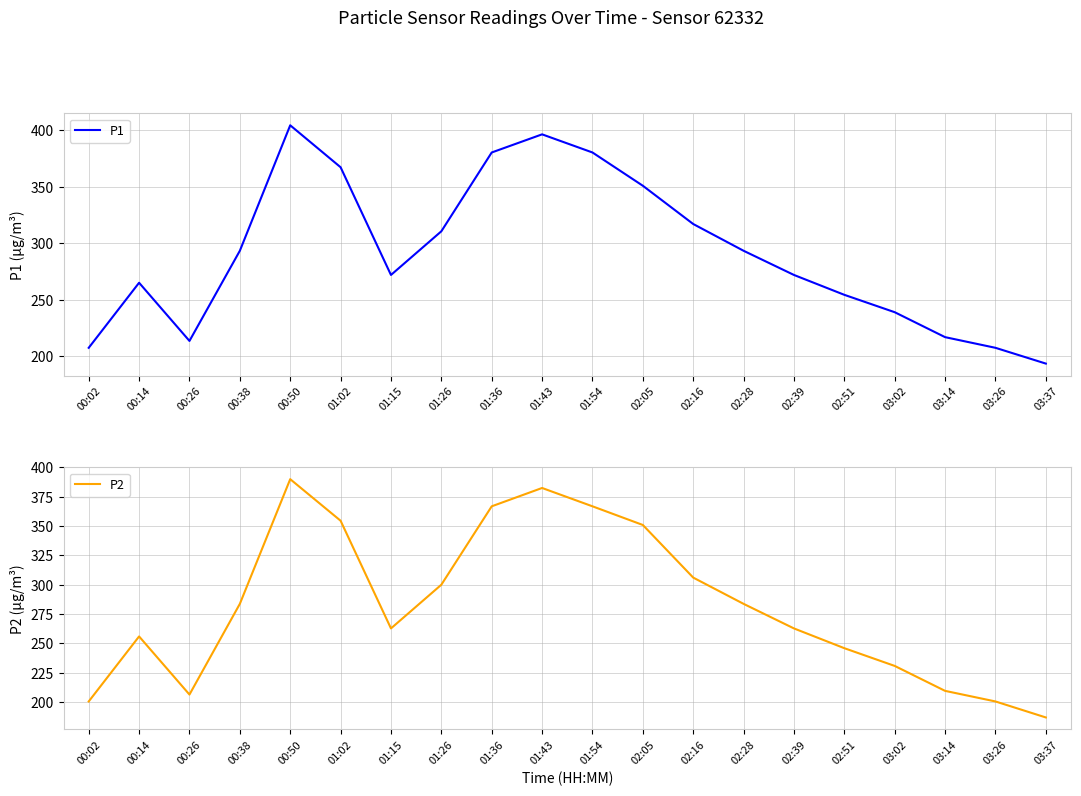

How many interior local peaks does the P1 series have?

3